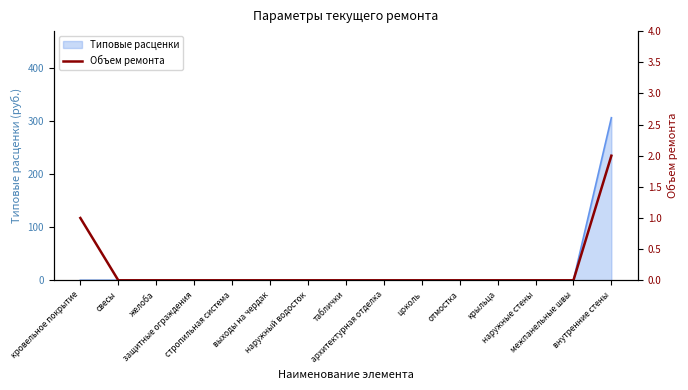

Reading right to left, transcribe all the data shown in this chart.

внутренние стены=2	межпанельные швы=0	наружные стены=0	крыльца=0	отмостка=0	цоколь=0	архитектурная отделка=0	таблички=0	наружный водосток=0	выходы на чердак=0	стропильная система=0	защитные ограждения=0	желоба=0	свесы=0	кровельное покрытие=1